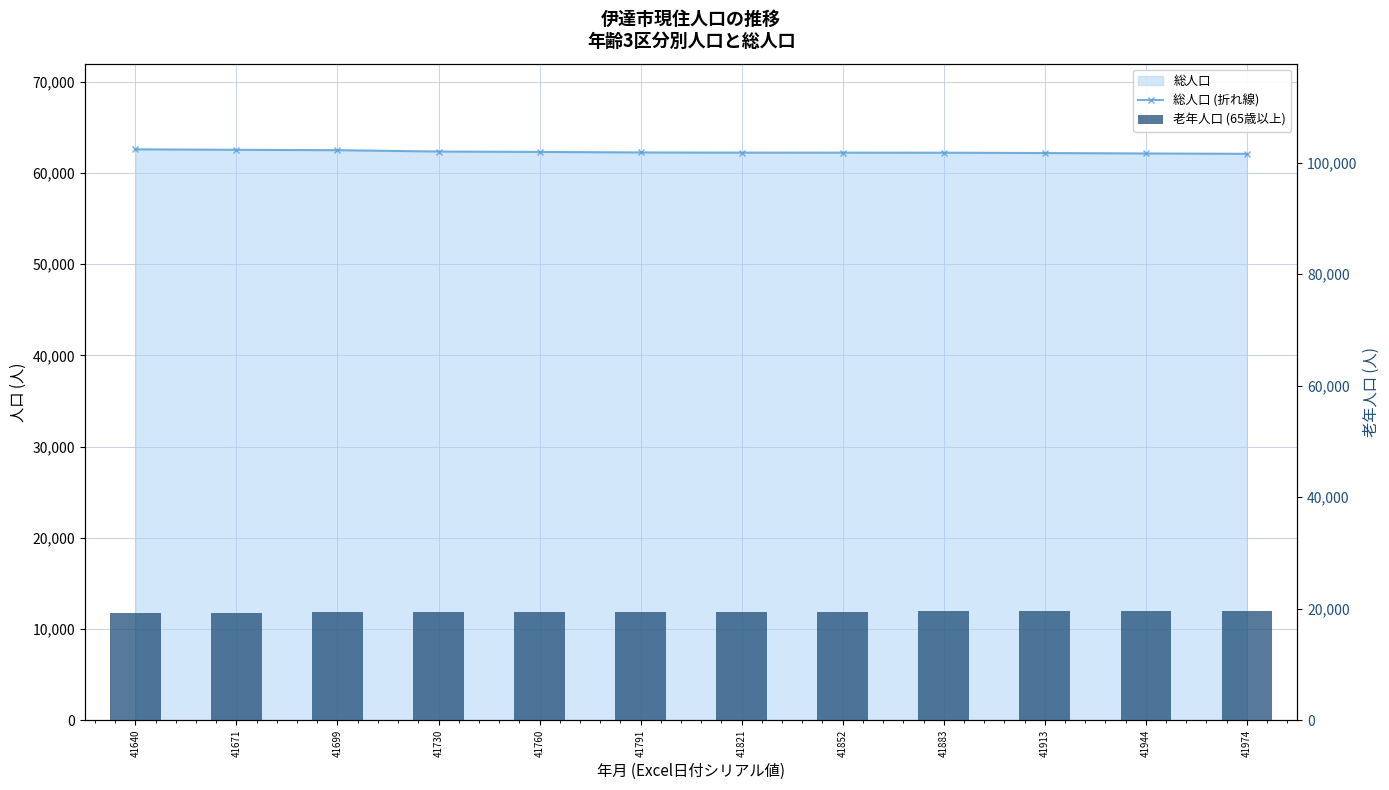

The 総人口 (折れ線) series shows 20744 at 41883. True or false?

False